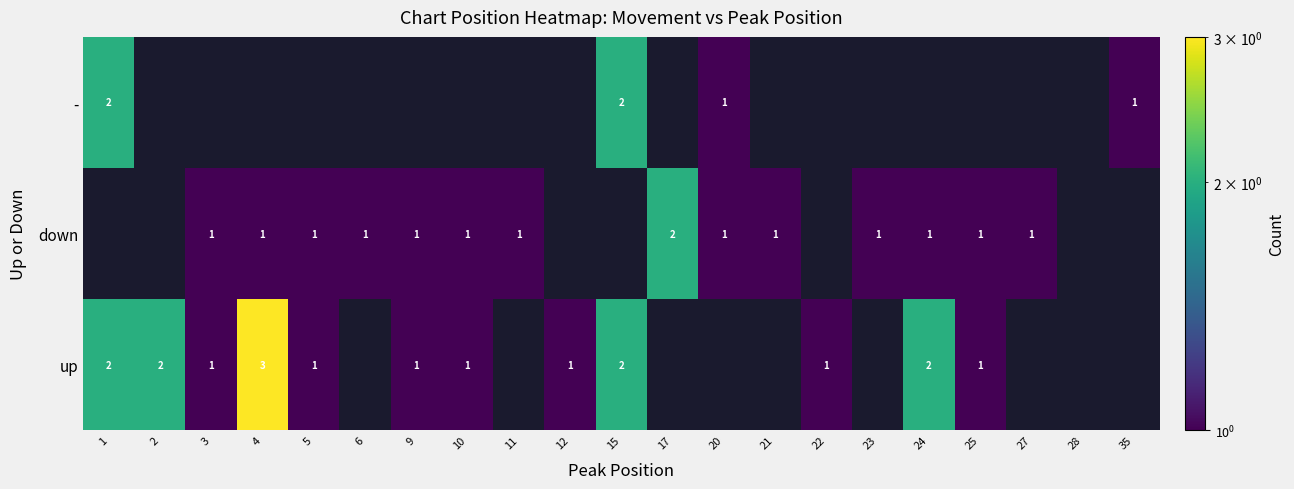

How many distinct data groups are displayed?

3